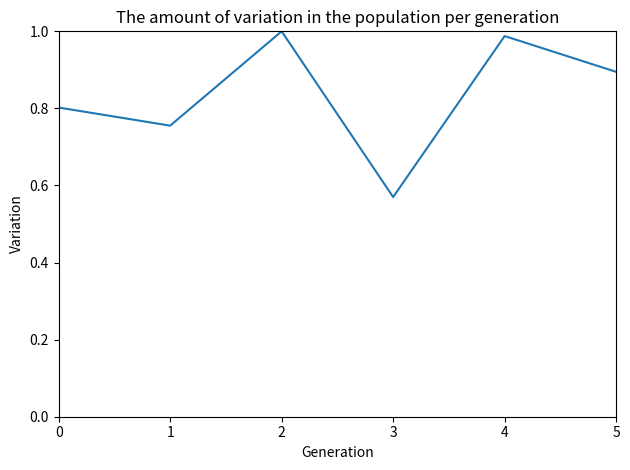

Does the chart have visible grid lines?

No